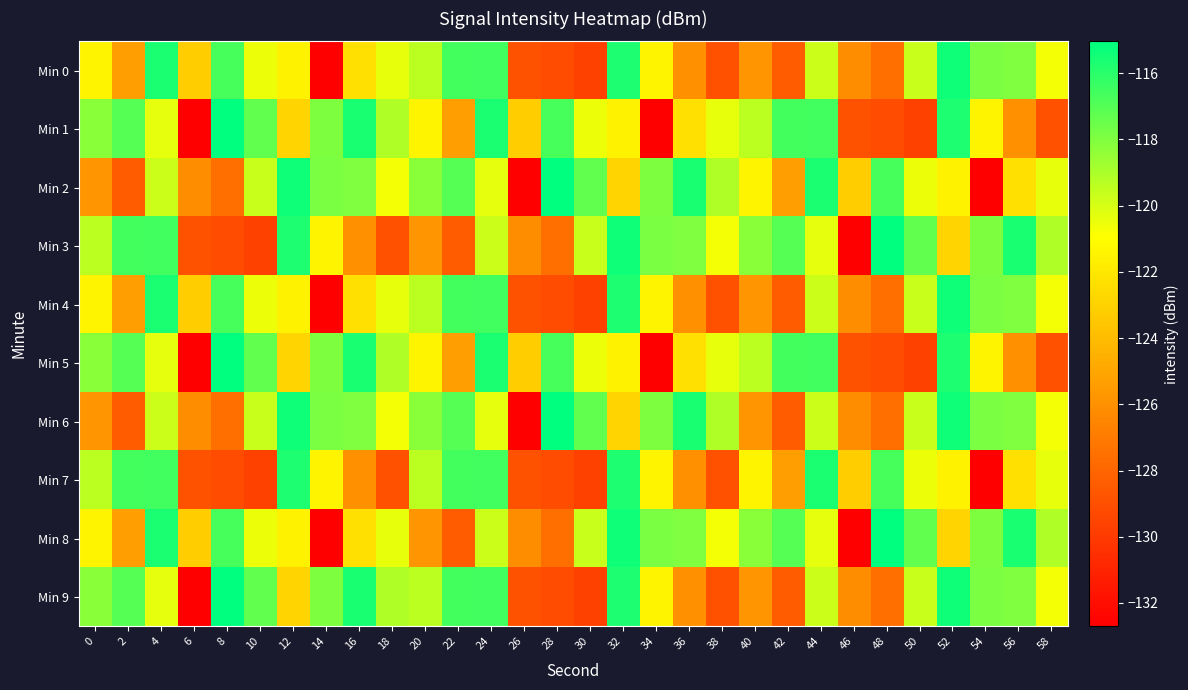

Reading left to right, what are all the values shown in this chart?

Min 0: 0=-121.4	2=-125.4	4=-115.7	6=-123.2	8=-116.7	10=-120.5	12=-121.5	14=-132.7	16=-122.3	18=-120.4	20=-119.4	22=-116.6	24=-116.6	26=-128.9	28=-129.2	30=-129.6	32=-115.8	34=-121.4	36=-126.0	38=-128.9	40=-125.8	42=-128.4	44=-119.8	46=-126.2	48=-127.6	50=-119.7	52=-115.4	54=-117.9	56=-118.0	58=-120.7
Min 1: 0=-118.2	2=-117.1	4=-120.4	6=-132.6	8=-115.0	10=-117.3	12=-122.9	14=-118.0	16=-115.6	18=-119.1	20=-121.4	22=-125.4	24=-115.7	26=-123.2	28=-116.7	30=-120.5	32=-121.5	34=-132.7	36=-122.3	38=-120.4	40=-119.4	42=-116.6	44=-116.6	46=-128.9	48=-129.2	50=-129.6	52=-115.8	54=-121.4	56=-126.0	58=-128.9
Min 2: 0=-125.8	2=-128.4	4=-119.8	6=-126.2	8=-127.6	10=-119.7	12=-115.4	14=-117.9	16=-118.0	18=-120.7	20=-118.2	22=-117.1	24=-120.4	26=-132.6	28=-115.0	30=-117.3	32=-122.9	34=-118.0	36=-115.6	38=-119.1	40=-121.4	42=-125.4	44=-115.7	46=-123.2	48=-116.7	50=-120.5	52=-121.5	54=-132.7	56=-122.3	58=-120.4
Min 3: 0=-119.4	2=-116.6	4=-116.6	6=-128.9	8=-129.2	10=-129.6	12=-115.8	14=-121.4	16=-126.0	18=-128.9	20=-125.8	22=-128.4	24=-119.8	26=-126.2	28=-127.6	30=-119.7	32=-115.4	34=-117.9	36=-118.0	38=-120.7	40=-118.2	42=-117.1	44=-120.4	46=-132.6	48=-115.0	50=-117.3	52=-122.9	54=-118.0	56=-115.6	58=-119.1
Min 4: 0=-121.4	2=-125.4	4=-115.7	6=-123.2	8=-116.7	10=-120.5	12=-121.5	14=-132.7	16=-122.3	18=-120.4	20=-119.4	22=-116.6	24=-116.6	26=-128.9	28=-129.2	30=-129.6	32=-115.8	34=-121.4	36=-126.0	38=-128.9	40=-125.8	42=-128.4	44=-119.8	46=-126.2	48=-127.6	50=-119.7	52=-115.4	54=-117.9	56=-118.0	58=-120.7
Min 5: 0=-118.2	2=-117.1	4=-120.4	6=-132.6	8=-115.0	10=-117.3	12=-122.9	14=-118.0	16=-115.6	18=-119.1	20=-121.4	22=-125.4	24=-115.7	26=-123.2	28=-116.7	30=-120.5	32=-121.5	34=-132.7	36=-122.3	38=-120.4	40=-119.4	42=-116.6	44=-116.6	46=-128.9	48=-129.2	50=-129.6	52=-115.8	54=-121.4	56=-126.0	58=-128.9
Min 6: 0=-125.8	2=-128.4	4=-119.8	6=-126.2	8=-127.6	10=-119.7	12=-115.4	14=-117.9	16=-118.0	18=-120.7	20=-118.2	22=-117.1	24=-120.4	26=-132.6	28=-115.0	30=-117.3	32=-122.9	34=-118.0	36=-115.6	38=-119.1	40=-125.8	42=-128.4	44=-119.8	46=-126.2	48=-127.6	50=-119.7	52=-115.4	54=-117.9	56=-118.0	58=-120.7
Min 7: 0=-119.4	2=-116.6	4=-116.6	6=-128.9	8=-129.2	10=-129.6	12=-115.8	14=-121.4	16=-126.0	18=-128.9	20=-119.4	22=-116.6	24=-116.6	26=-128.9	28=-129.2	30=-129.6	32=-115.8	34=-121.4	36=-126.0	38=-128.9	40=-121.4	42=-125.4	44=-115.7	46=-123.2	48=-116.7	50=-120.5	52=-121.5	54=-132.7	56=-122.3	58=-120.4
Min 8: 0=-121.4	2=-125.4	4=-115.7	6=-123.2	8=-116.7	10=-120.5	12=-121.5	14=-132.7	16=-122.3	18=-120.4	20=-125.8	22=-128.4	24=-119.8	26=-126.2	28=-127.6	30=-119.7	32=-115.4	34=-117.9	36=-118.0	38=-120.7	40=-118.2	42=-117.1	44=-120.4	46=-132.6	48=-115.0	50=-117.3	52=-122.9	54=-118.0	56=-115.6	58=-119.1
Min 9: 0=-118.2	2=-117.1	4=-120.4	6=-132.6	8=-115.0	10=-117.3	12=-122.9	14=-118.0	16=-115.6	18=-119.1	20=-119.4	22=-116.6	24=-116.6	26=-128.9	28=-129.2	30=-129.6	32=-115.8	34=-121.4	36=-126.0	38=-128.9	40=-125.8	42=-128.4	44=-119.8	46=-126.2	48=-127.6	50=-119.7	52=-115.4	54=-117.9	56=-118.0	58=-120.7